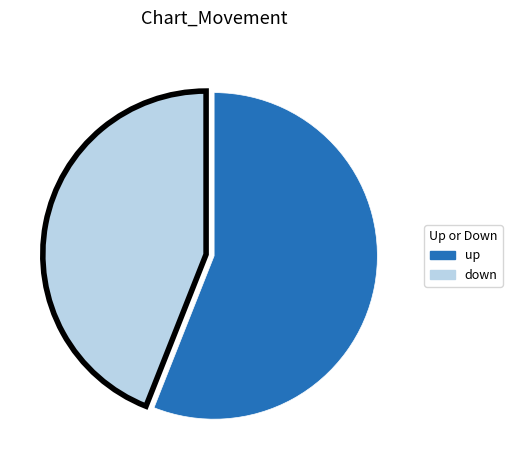

Do down and up together represent more than half of the pie?

Yes